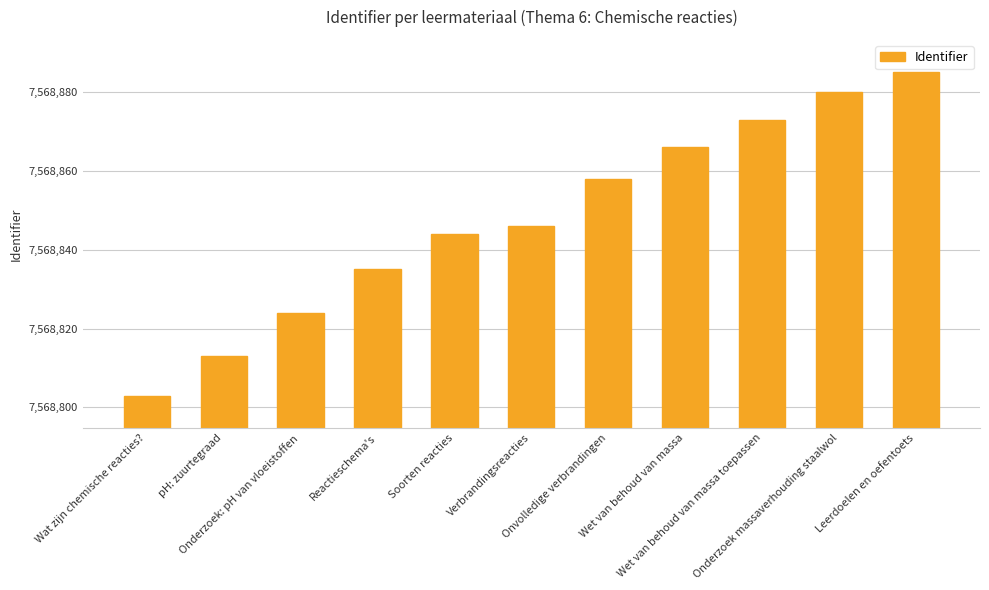

Read the value at Reactieschema's.

7568835